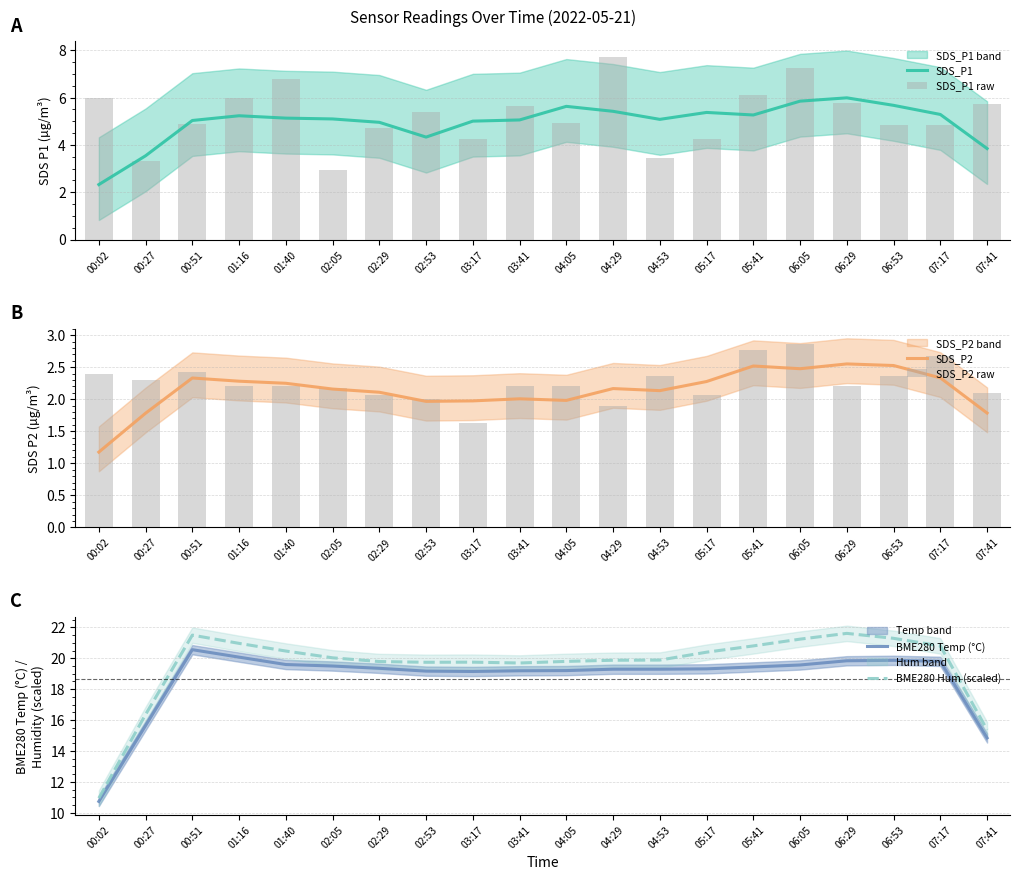

What is the value of the SDS_P1 bar at the 7th from the left?

5.0